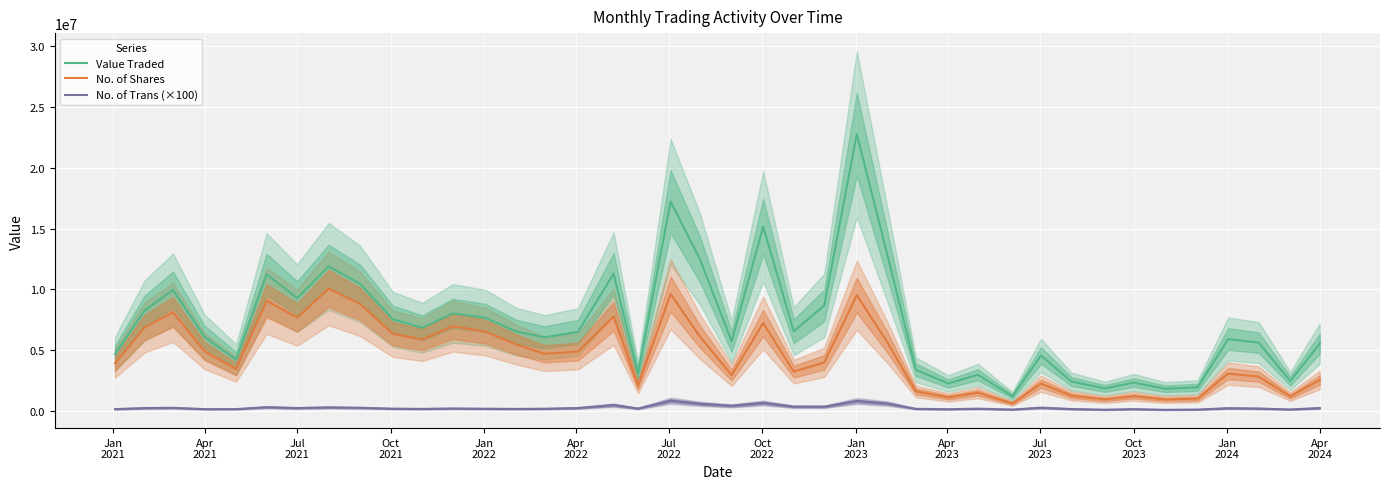

Is this an area chart (filled region under the line)?

No